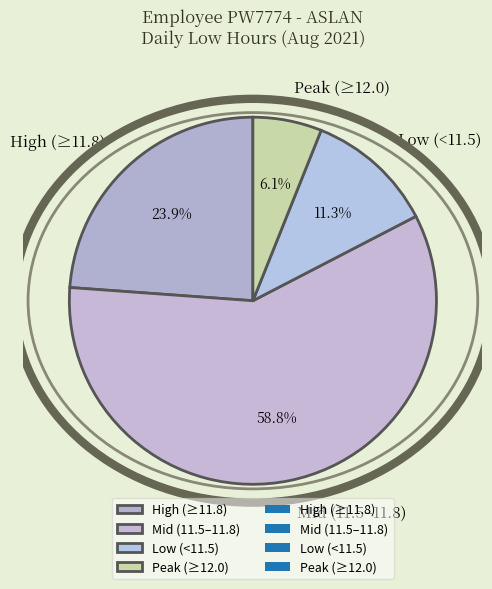

Combined, do Low (<11.5) and High (≥11.8) account for over 50%?

No